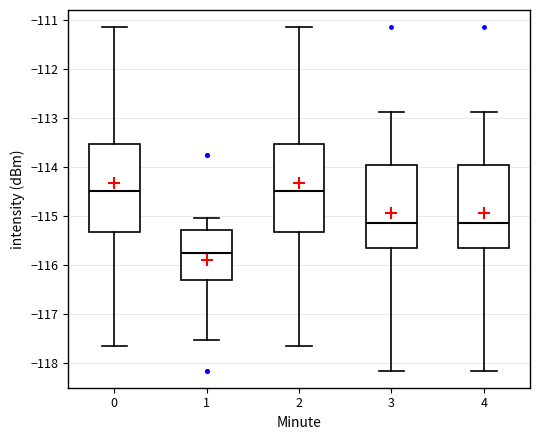

Which box has the lowest median line?

1